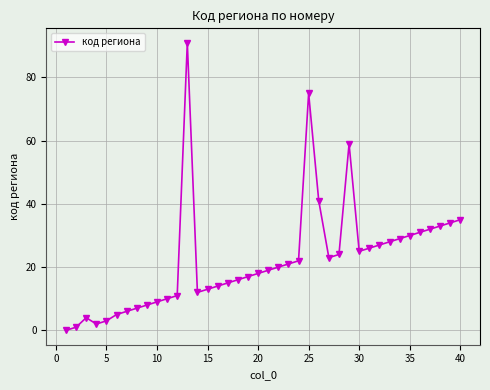

What is the maximum value shown in the chart?

91